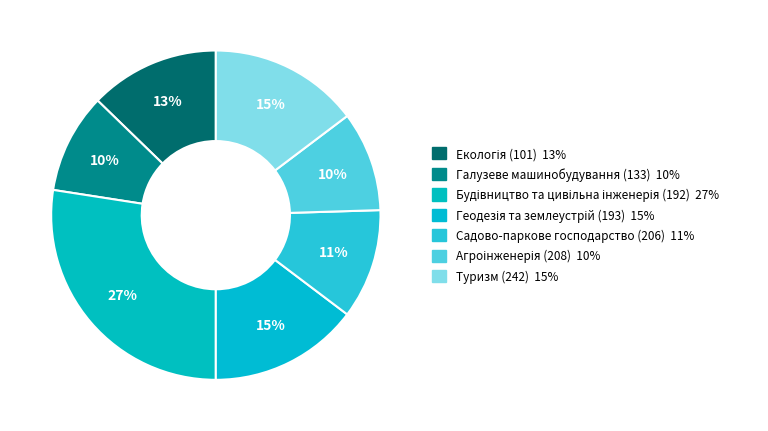

How many slices are in this pie chart?

7